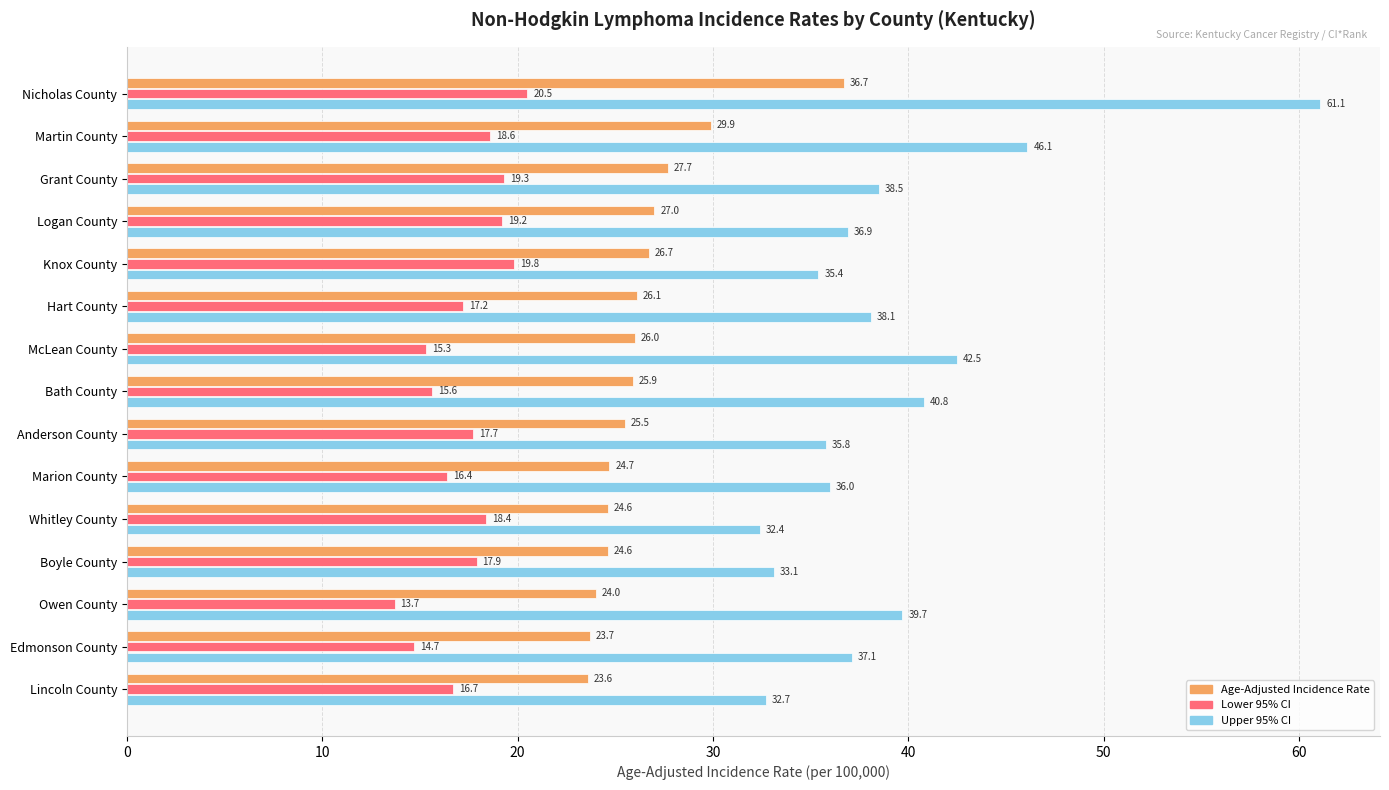

What are all the series names shown in the legend?

Age-Adjusted Incidence Rate, Lower 95% CI, Upper 95% CI